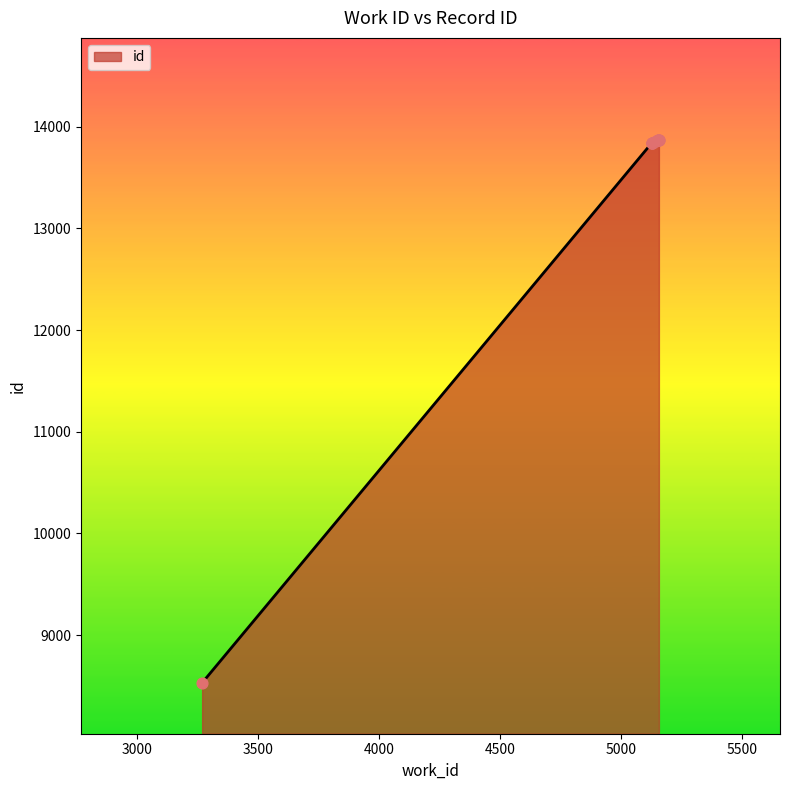

What is the maximum value shown in the chart?

13873